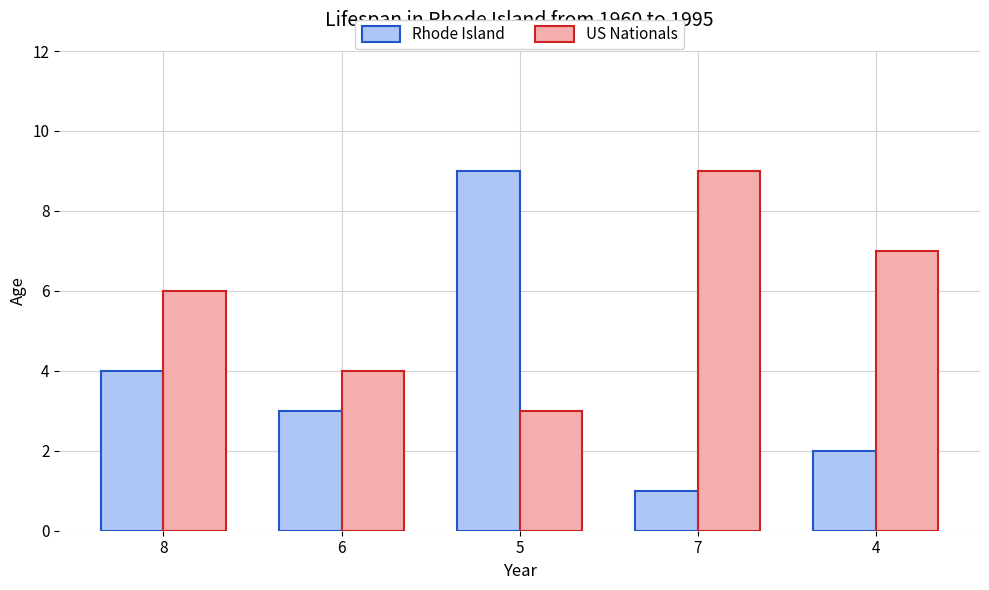

What is the total value across all series at 6?

7